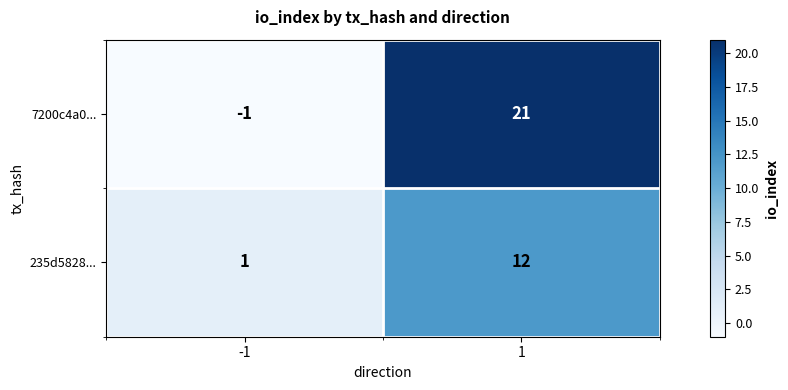

Reading left to right, transcribe all the data shown in this chart.

7200c4a0...: -1=-1	1=21
235d5828...: -1=1	1=12